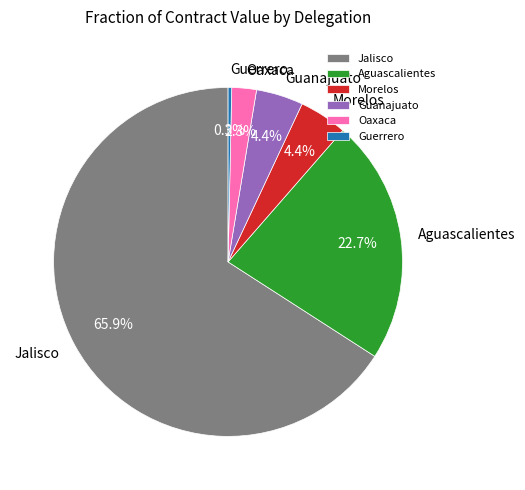

What is the largest slice in the pie chart?

Jalisco